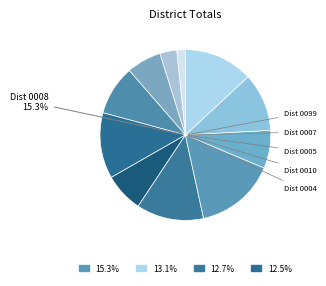

Does any single category account for the majority?

No